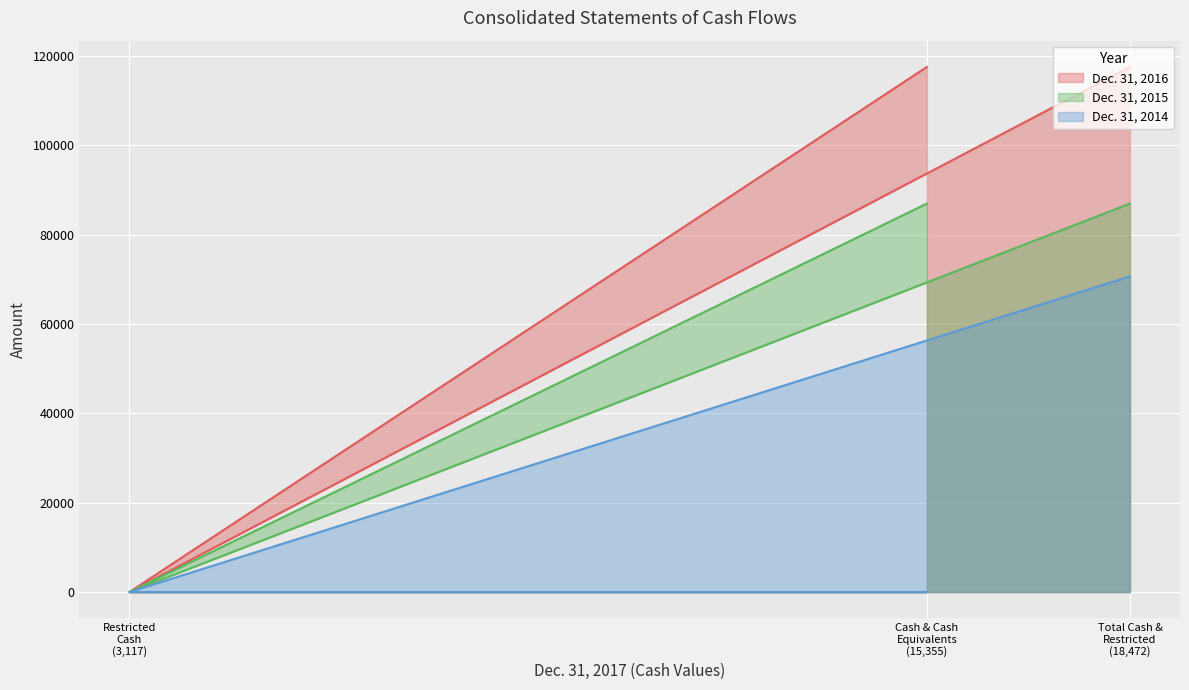

What is the approximate value of Dec. 31, 2015 at Cash & Cash Equivalents (15,355), to the nearest 50?

86950